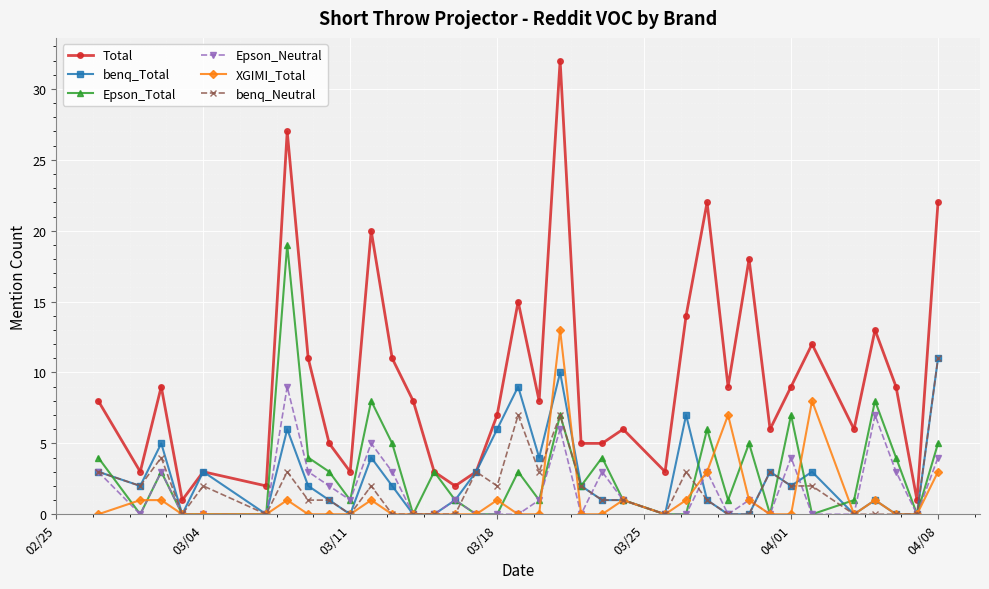

Which series has the largest total across all categories?

Total